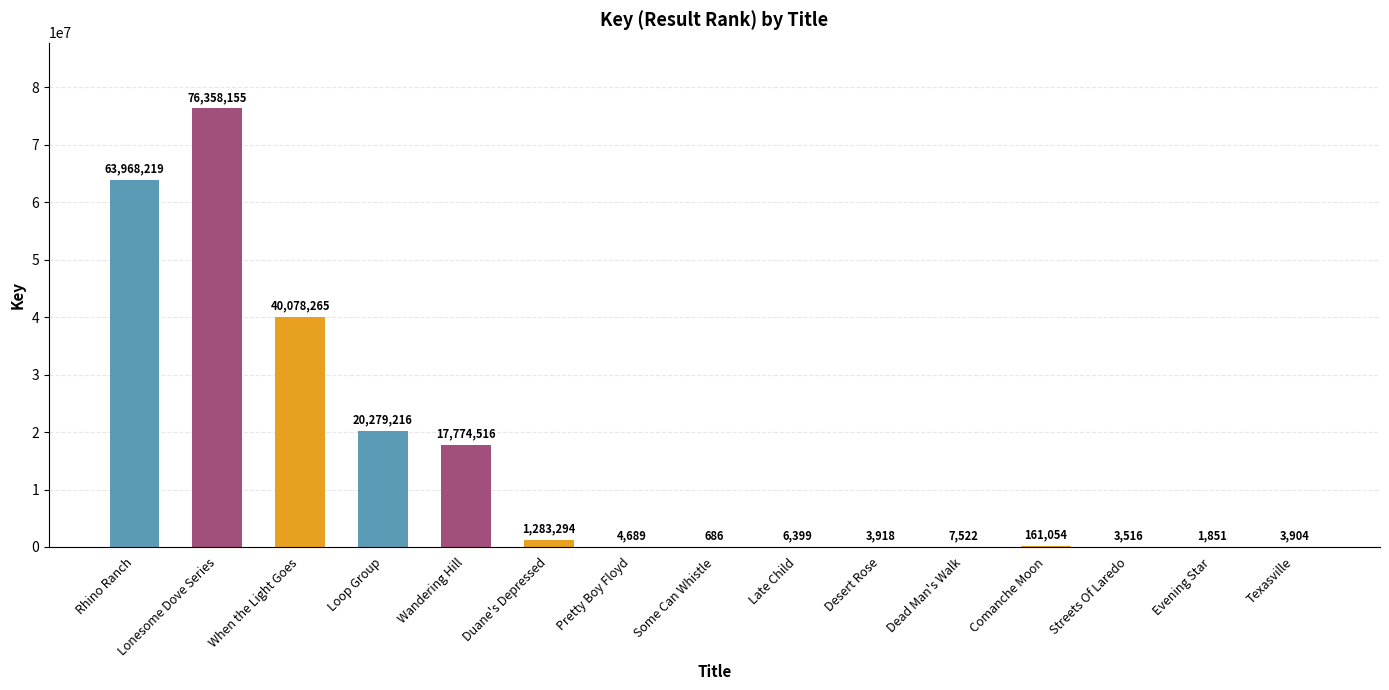

Which label corresponds to the largest value in the chart?

Lonesome Dove Series